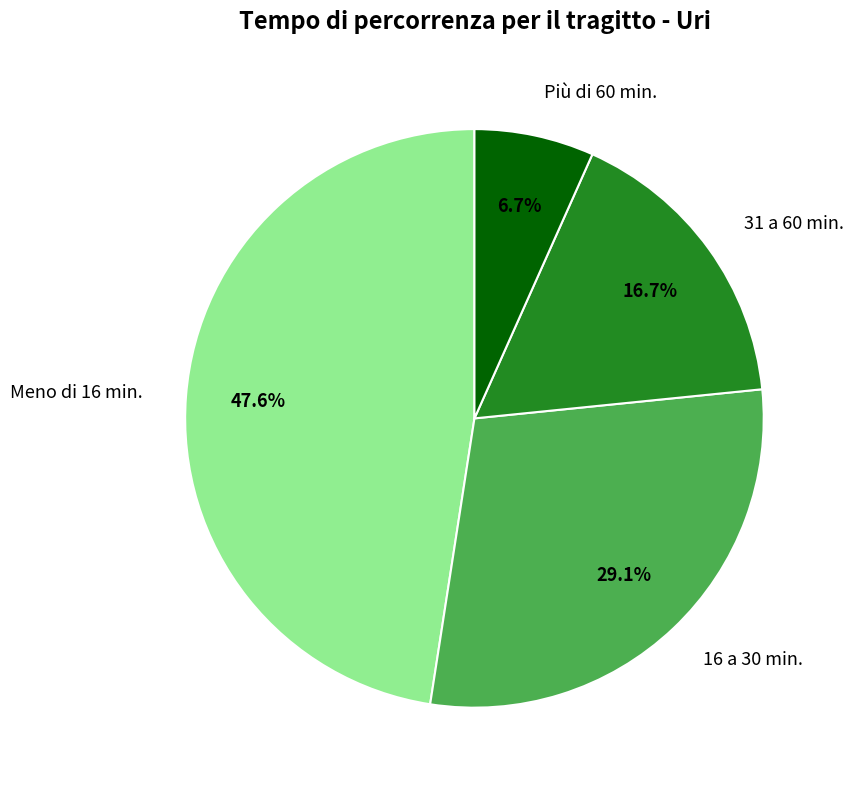

Is there any slice that represents more than half of the pie?

No